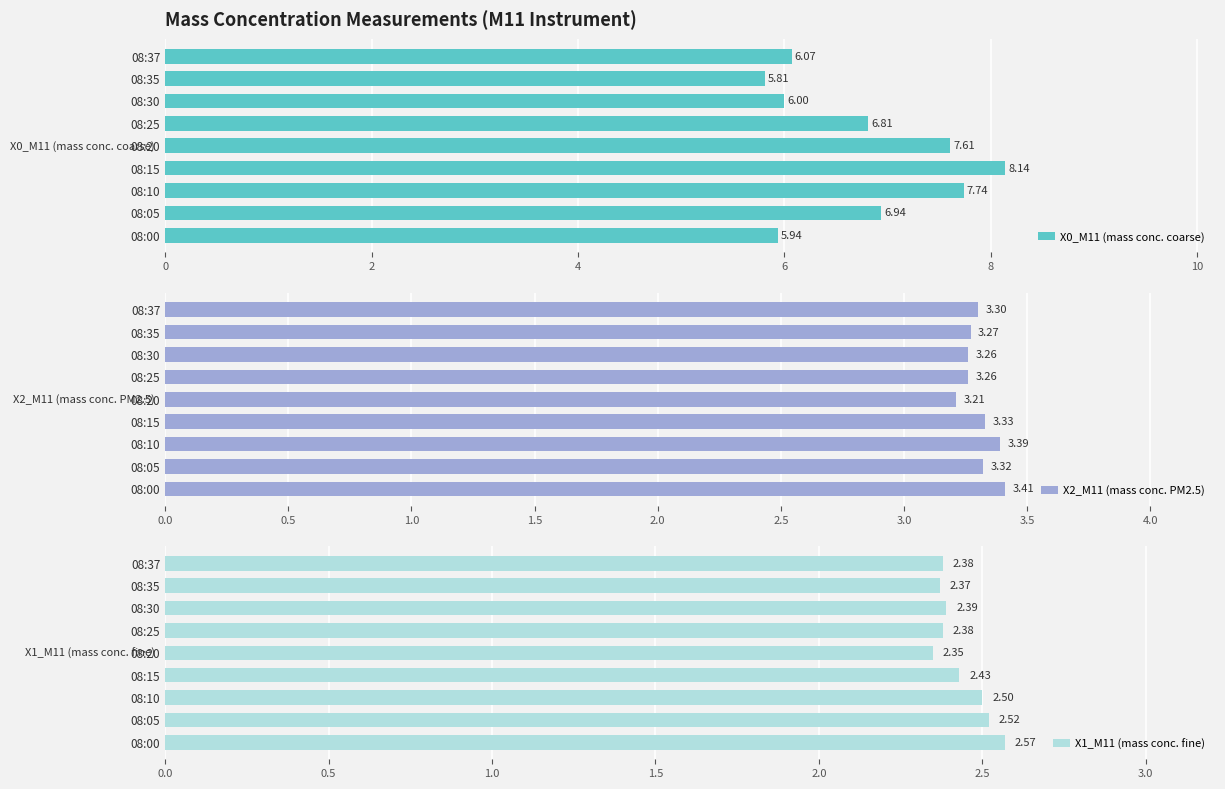

List the labels in order of X0_M11 (mass conc. coarse) value, largest first.

08:15, 08:10, 08:20, 08:05, 08:25, 08:37, 08:30, 08:00, 08:35